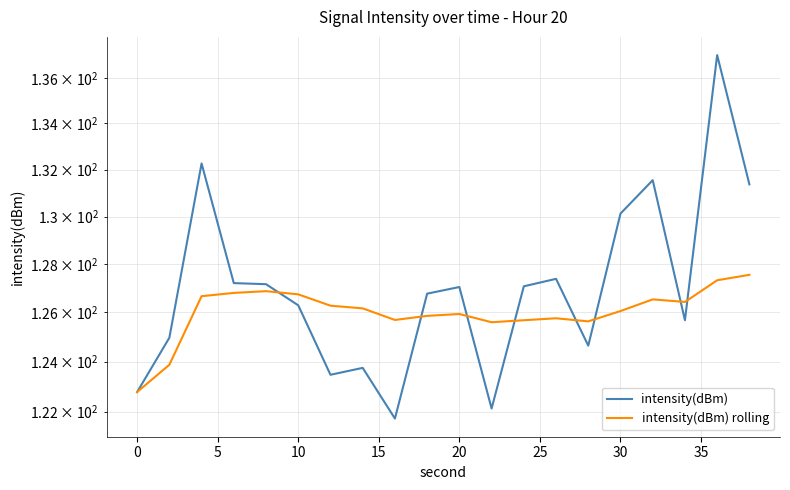

What is the lowest value of the intensity(dBm) series?

121.7